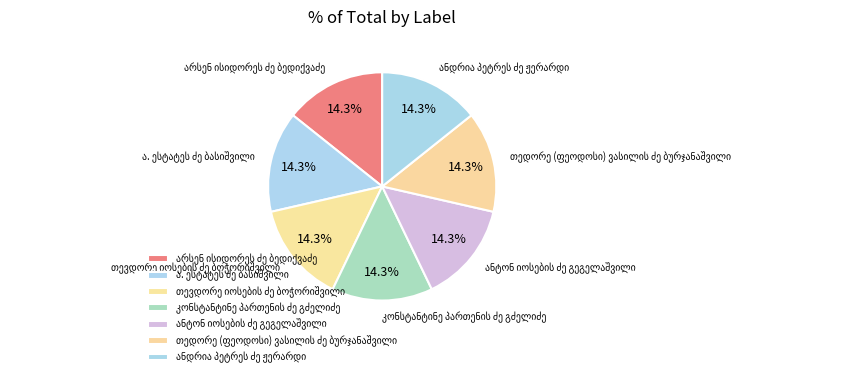

Which slice is the largest?

კონსტანტინე პართენის ძე გძელიძე